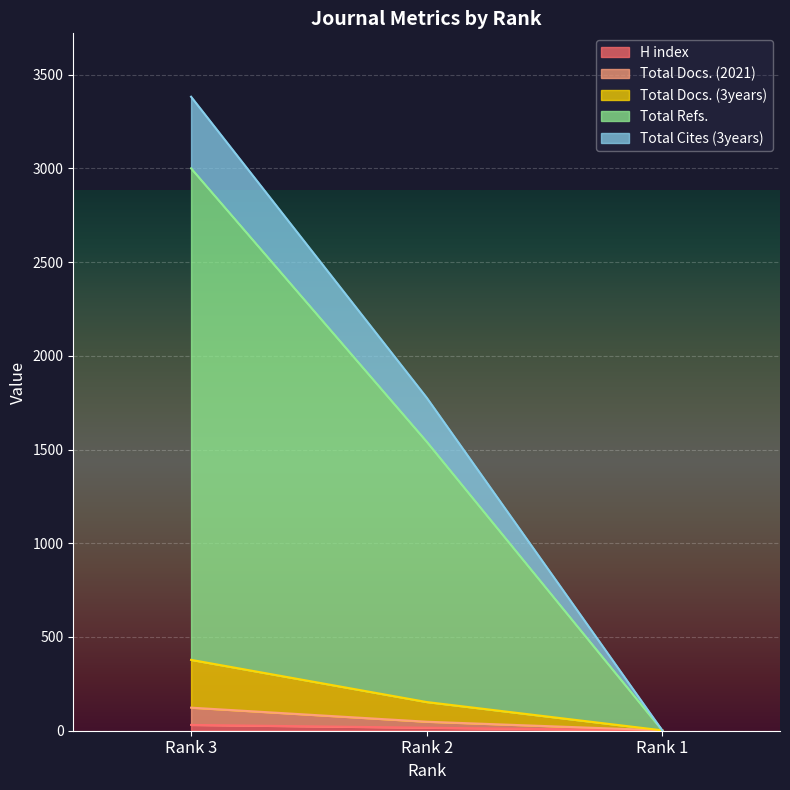

Where is Total Docs. (2021) nearest to the value 62?

Rank 2